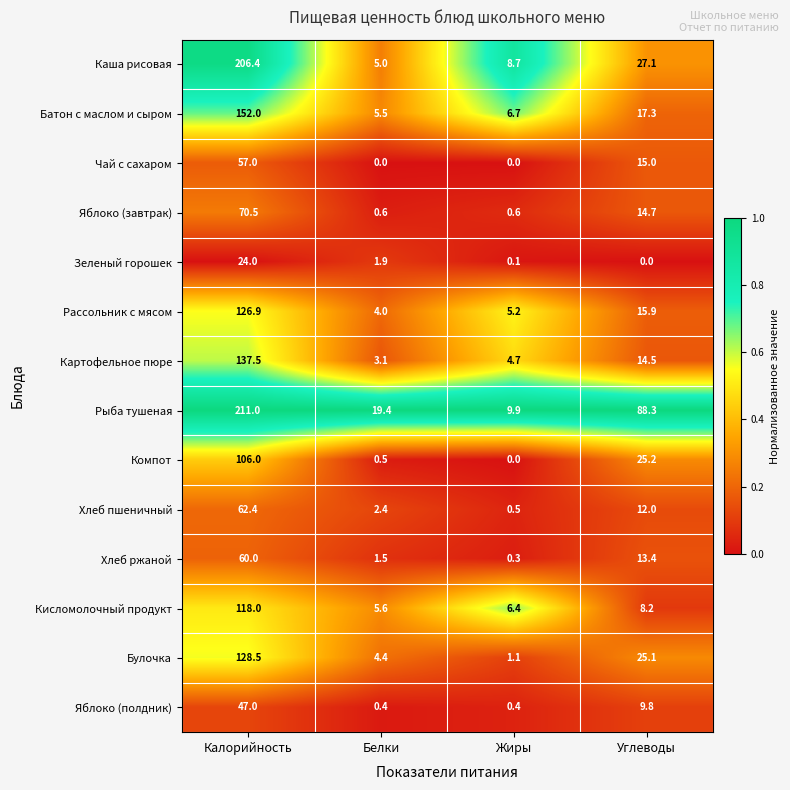

What is the greatest value displayed?

211.0